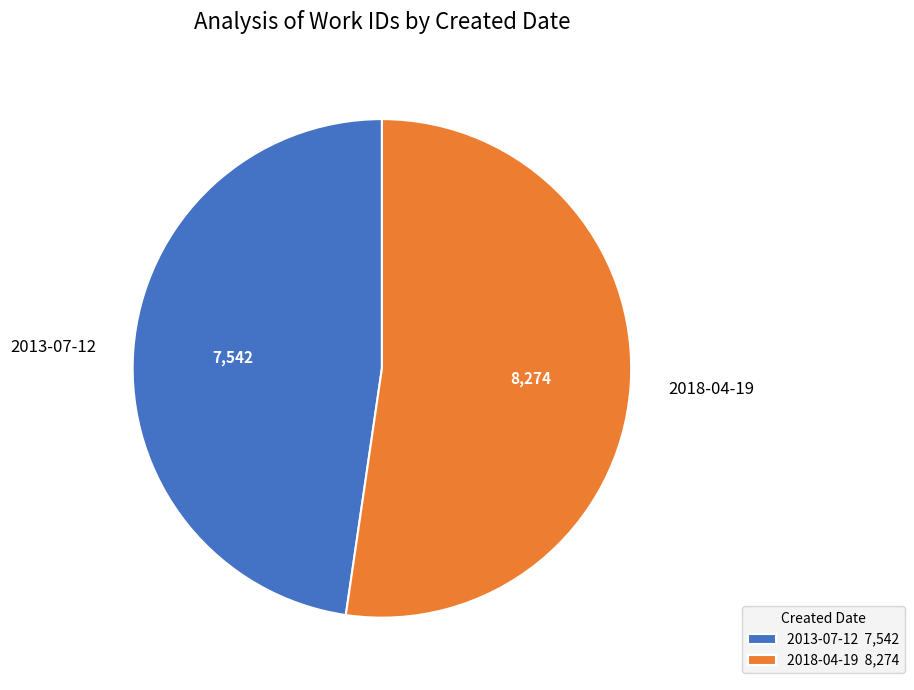

Between 2018-04-19 and 2013-07-12, which is larger?

2018-04-19